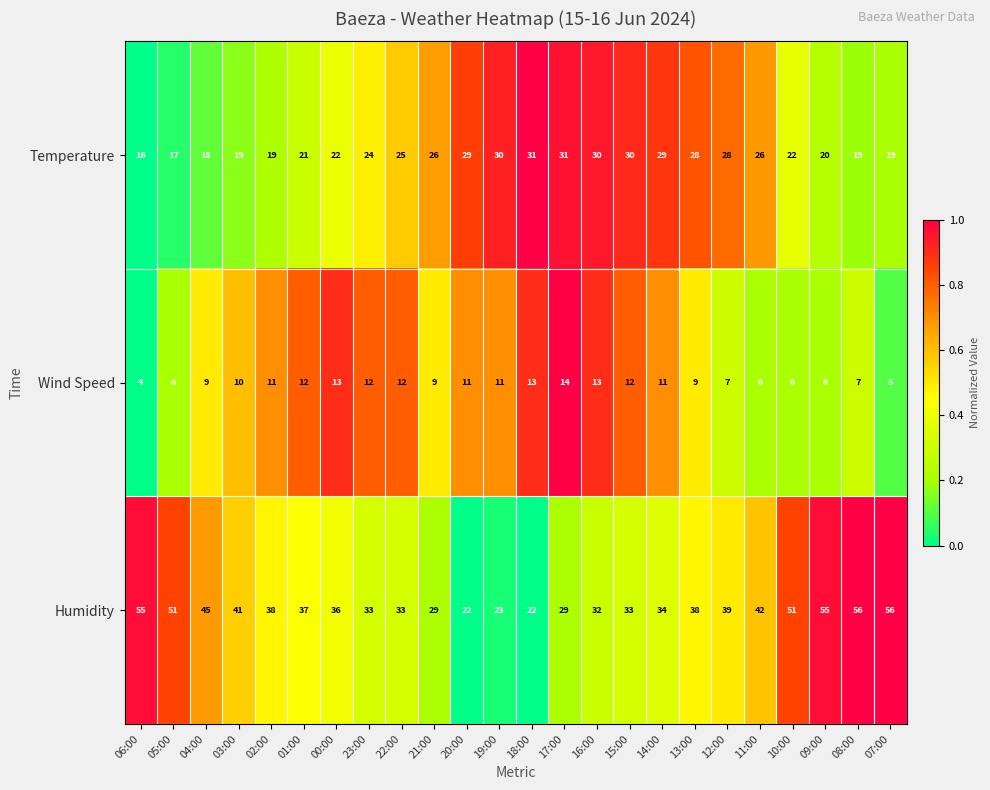

Rank the series by their maximum value, from lowest to highest.

Wind Speed, Temperature, Humidity